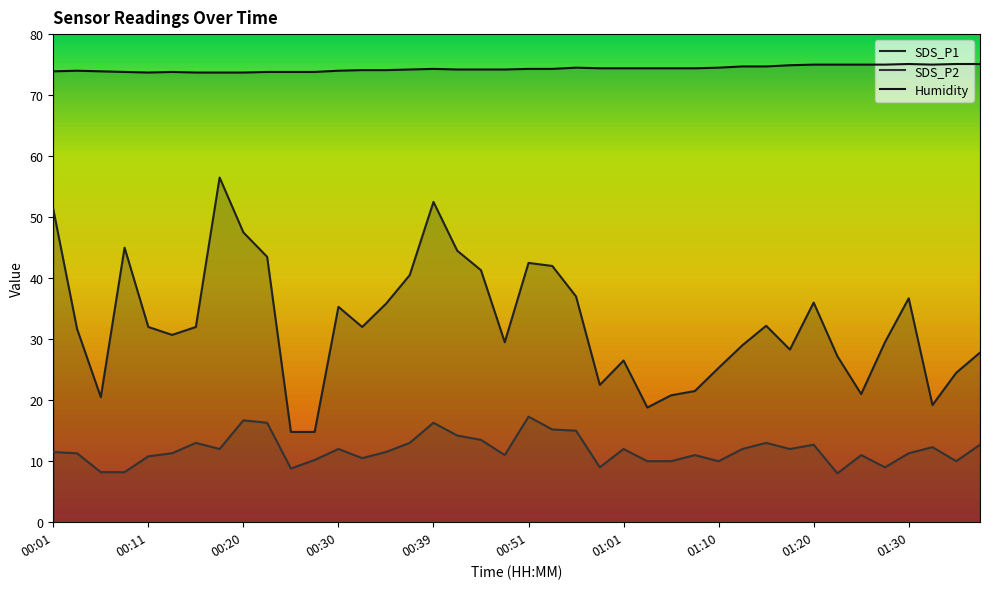

List the series in order of their peak value, highest first.

Humidity, SDS_P1, SDS_P2